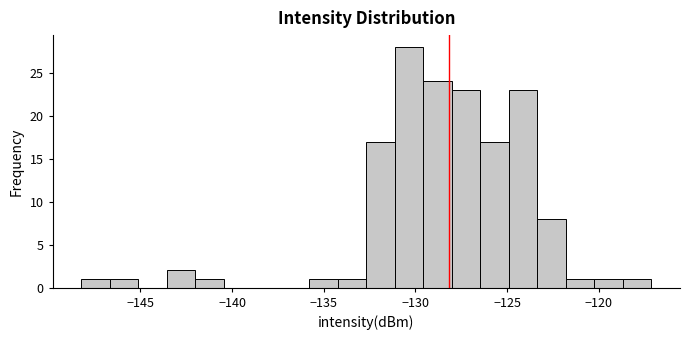

Around what value on the x-axis is the tallest bar? Give the approximate position of its centre, as read against the axis.

-130.5